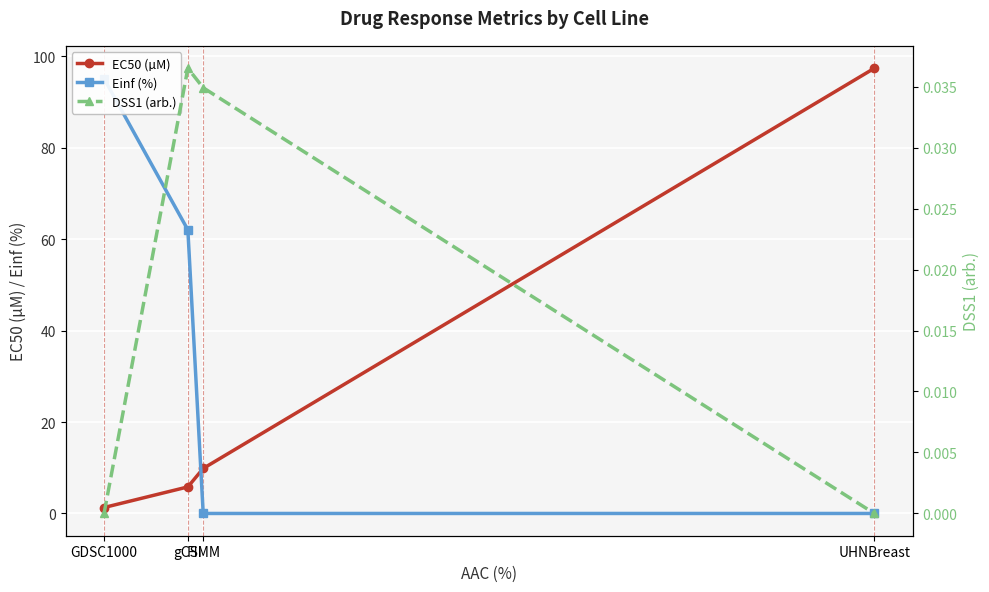

Reading left to right, list all the values displayed in this chart.

EC50 (µM): 1.3	5.8	9.8	97.4
Einf (%): 95.1	62.0	0.0	0.0
DSS1 (arb.): 0.0	0.0	0.0	0.0